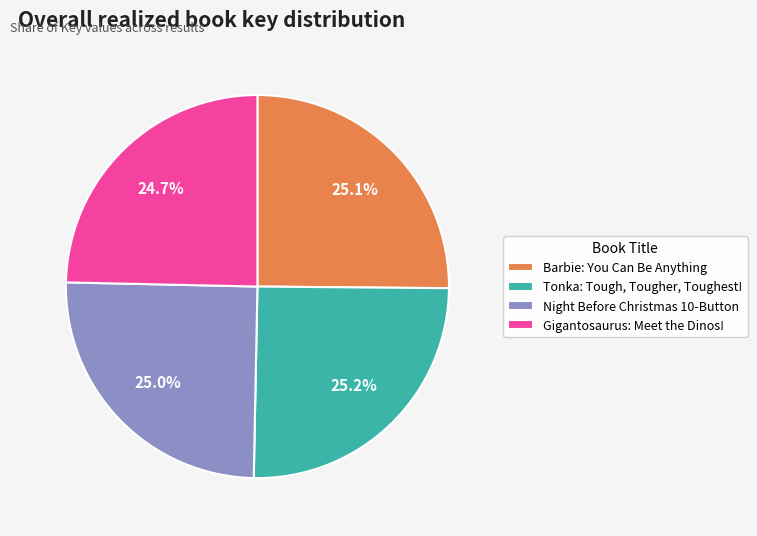

Does Gigantosaurus: Meet the Dinos! represent more than half of the total?

No